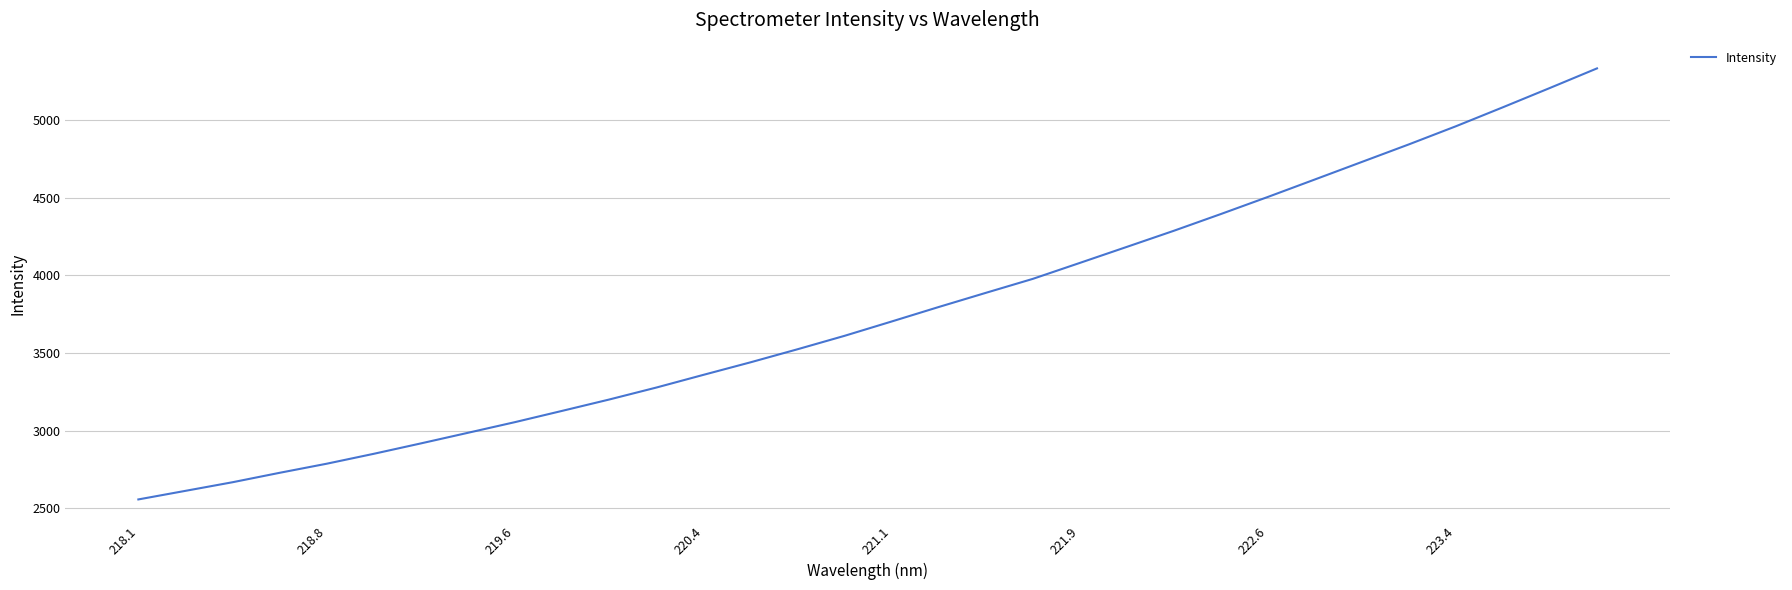

What is the minimum value shown in the chart?

2558.3